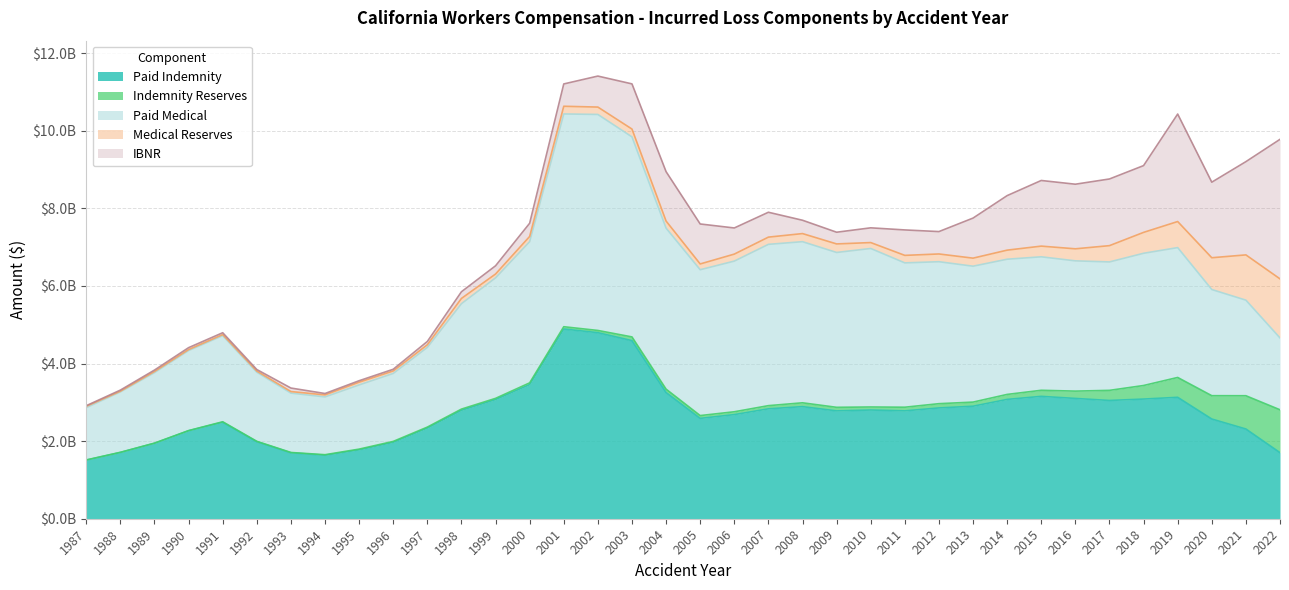

What is the spread (max minus min) of values at 2022?

2490829574